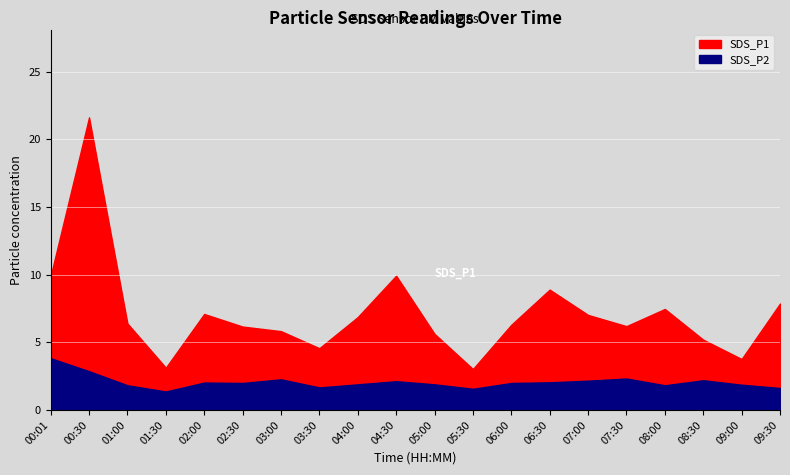

What are all the series names shown in the legend?

SDS_P1, SDS_P2